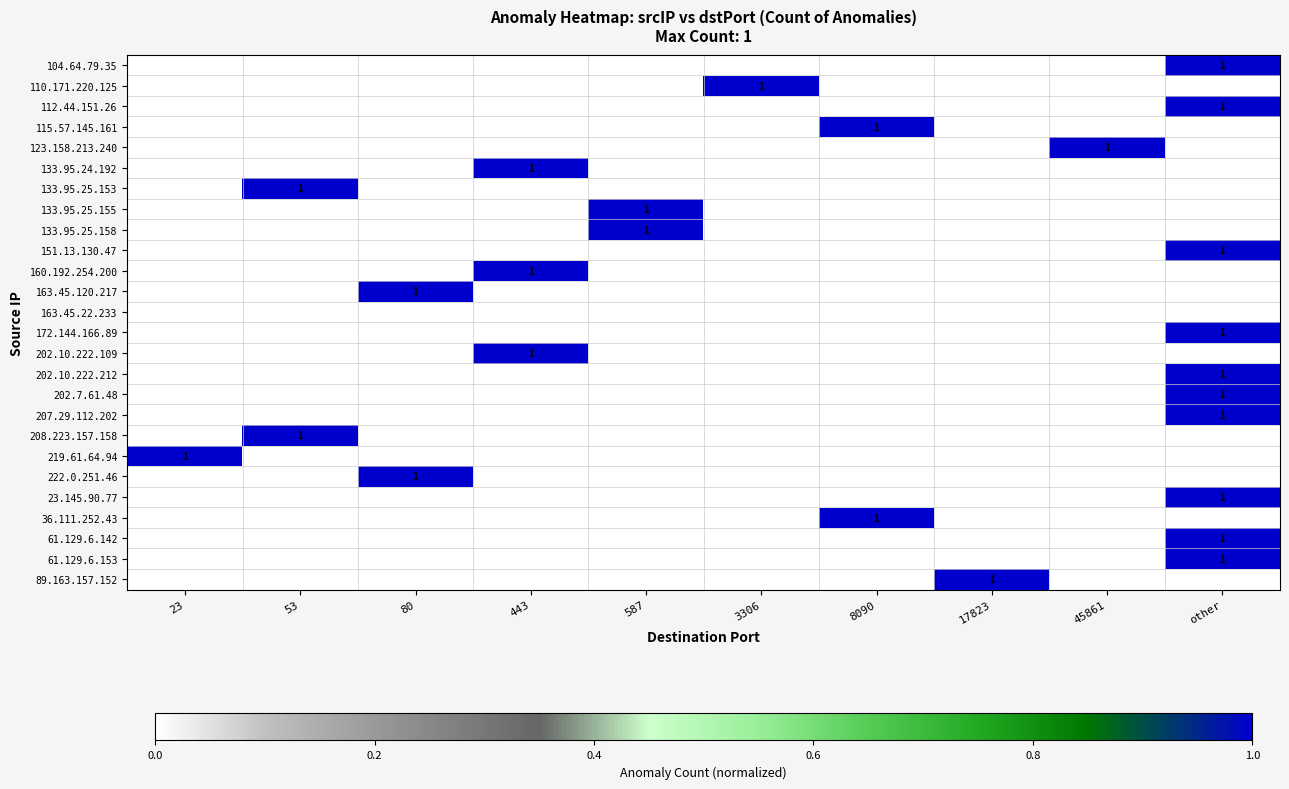

At which label is 133.95.25.153 closest to 0?

23